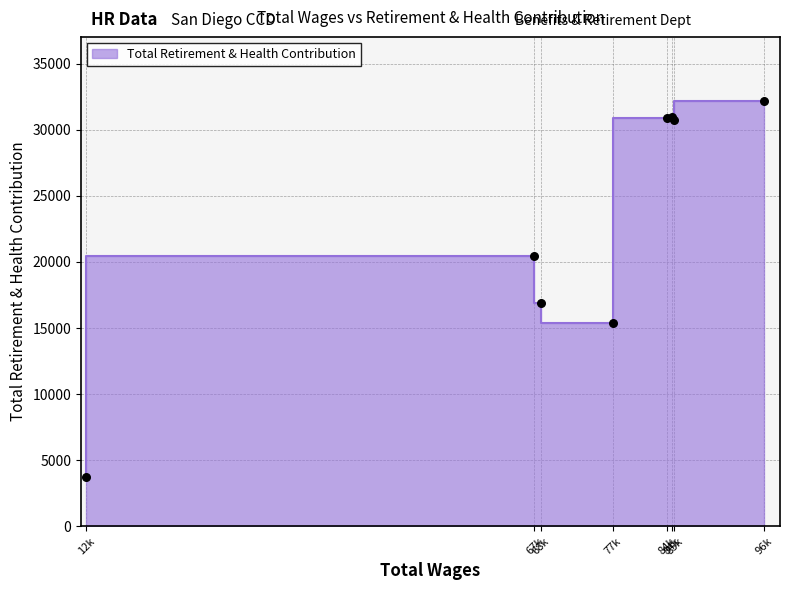

Between 68654 and 12402, which is larger?

68654